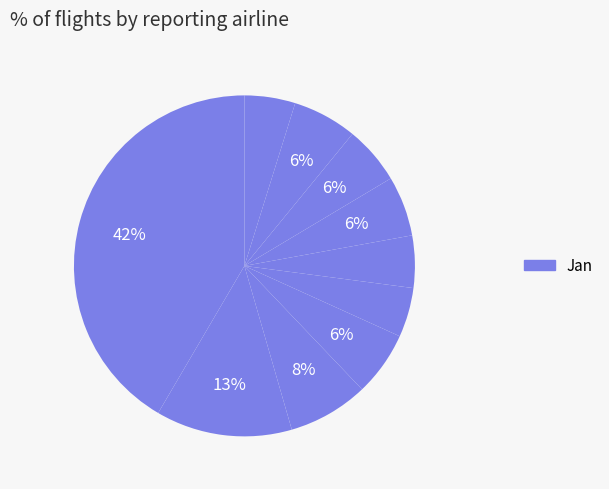

How many segments does this pie chart have?

10